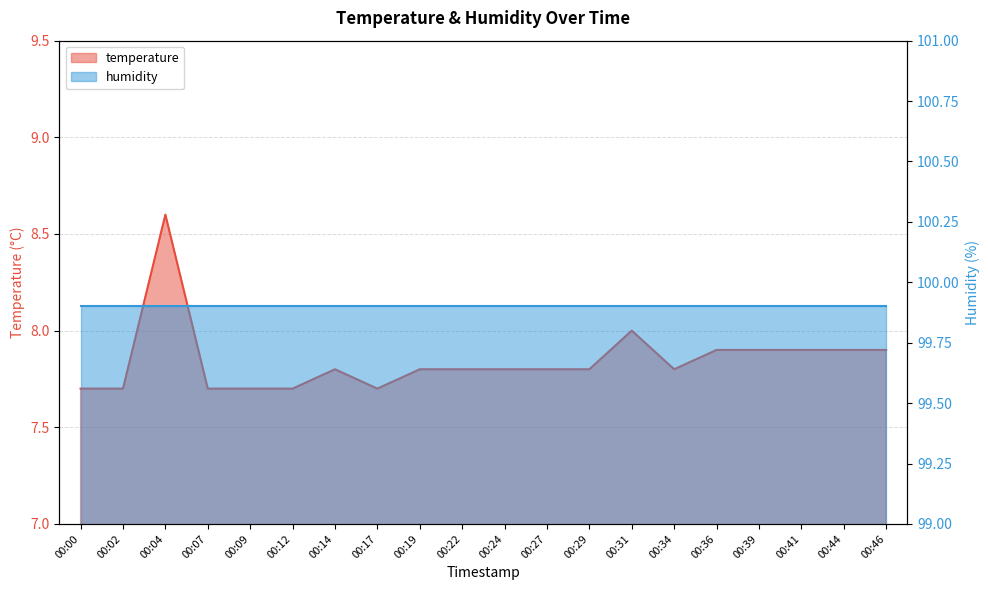

What is the change in value from 00:31 to 00:44?

-0.1